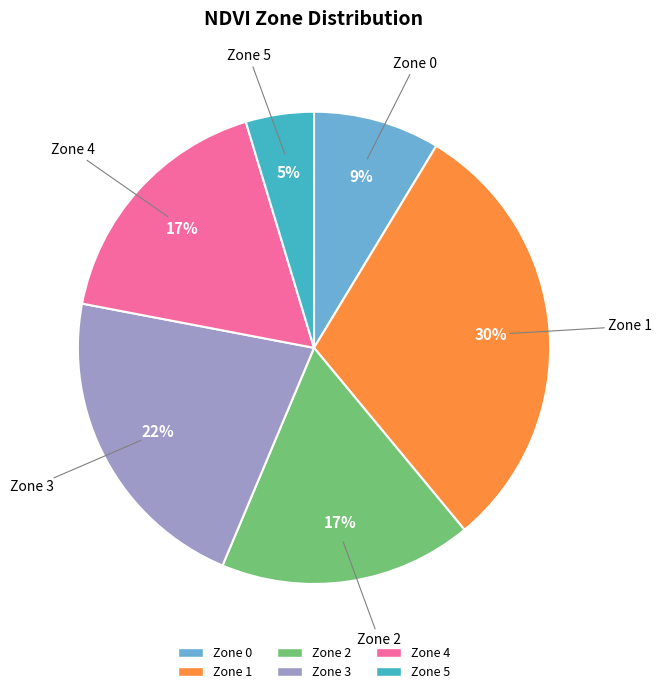

To the nearest percent, what is the average slice percentage?

17%